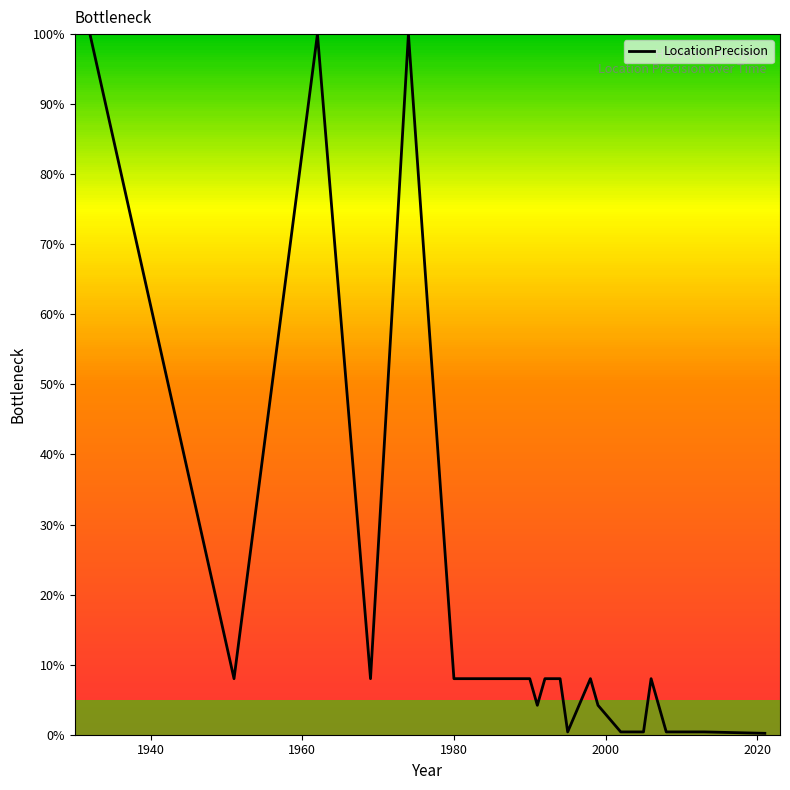

What is the greatest value displayed?

100.0